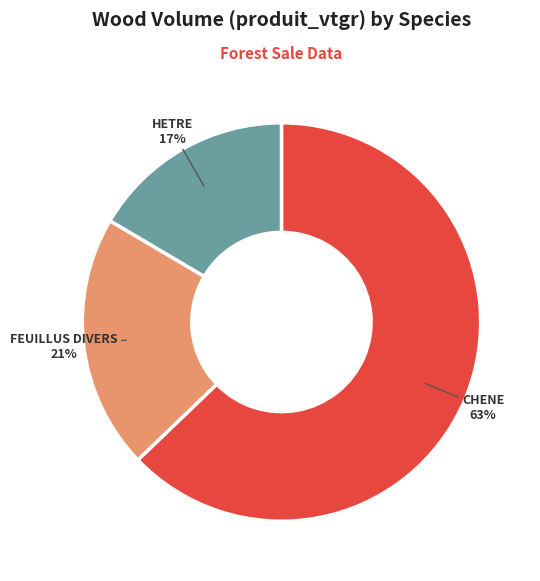

What is the smallest slice in the pie chart?

HETRE